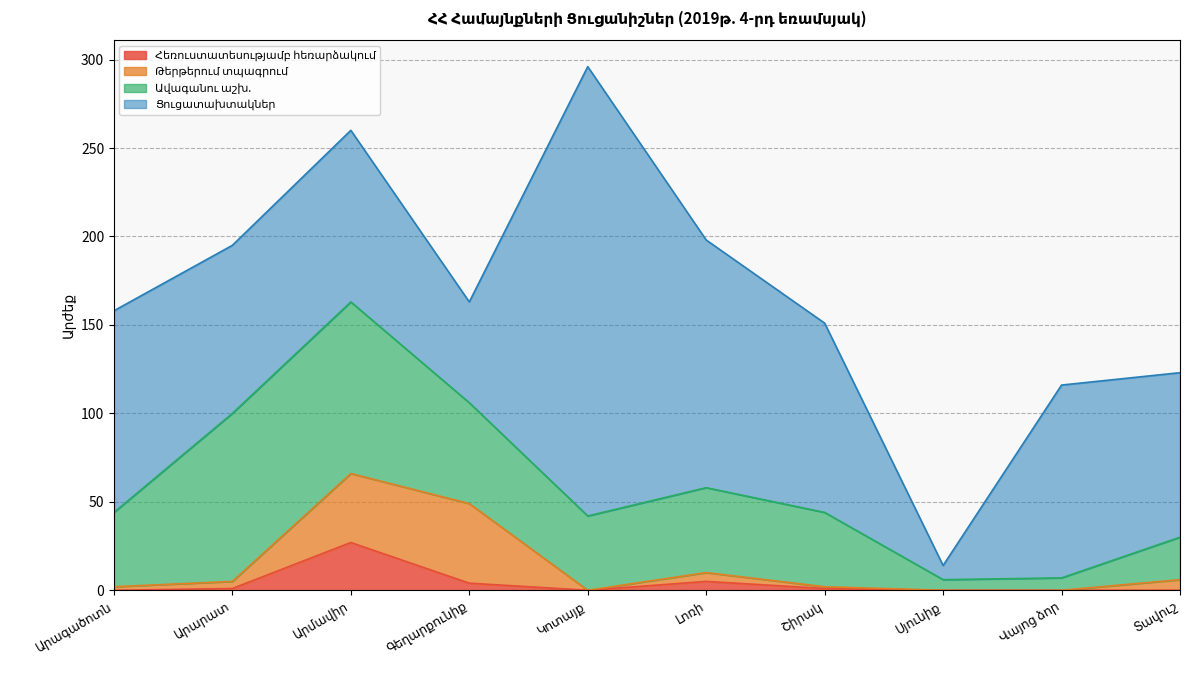

What is the approximate value of Ցուցատախտակներ at Արարատ, to the nearest 10?

100